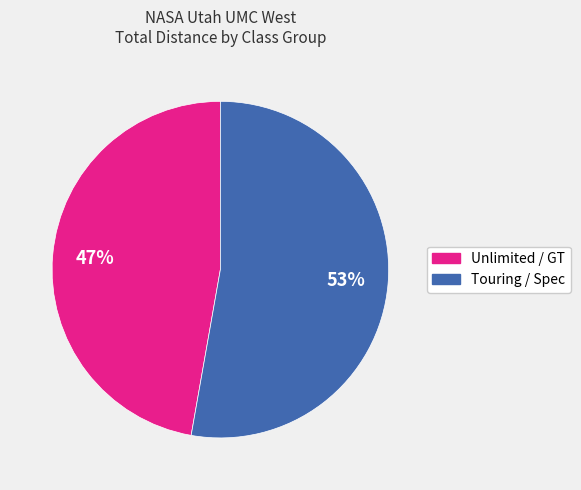

To the nearest percent, what is the average slice percentage?

50%